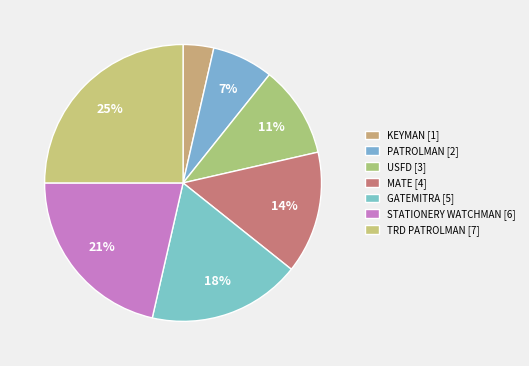

How many segments does this pie chart have?

7